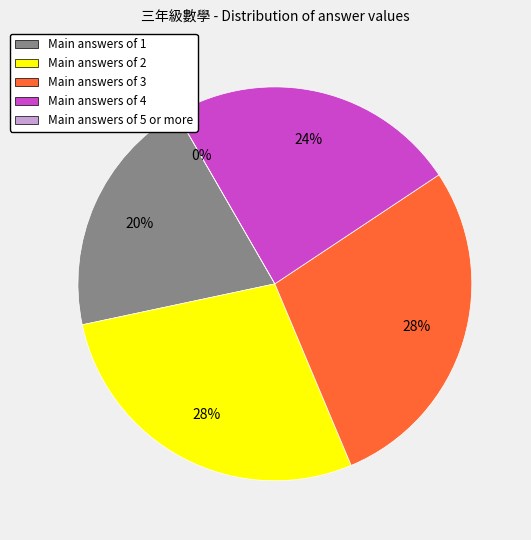

Is there a majority slice in this chart?

No